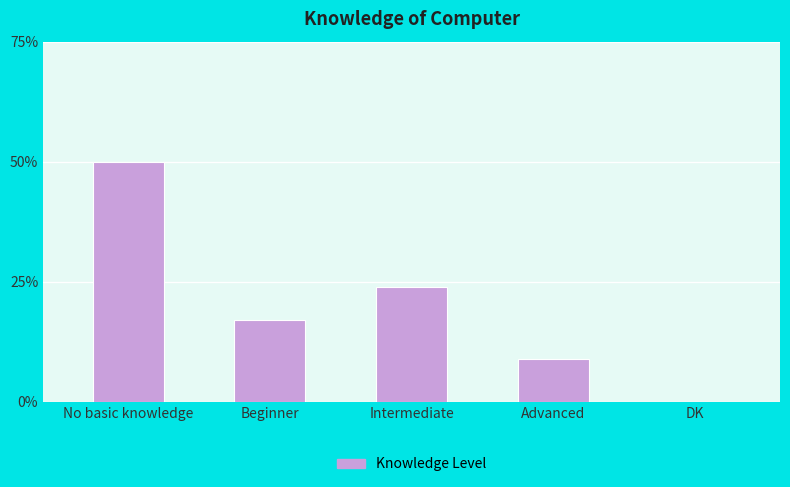

Between No basic knowledge and Advanced, which is larger?

No basic knowledge